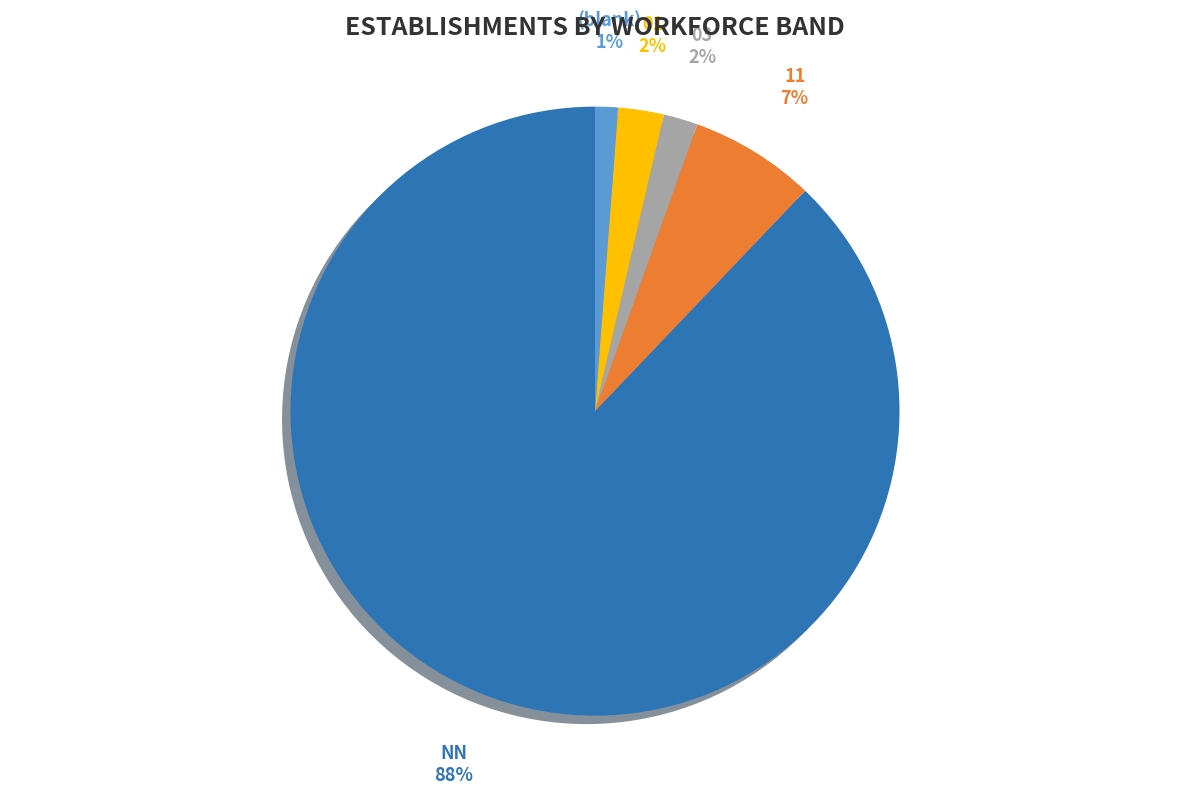

The 00 slice represents 1% of the pie. True or false?

True